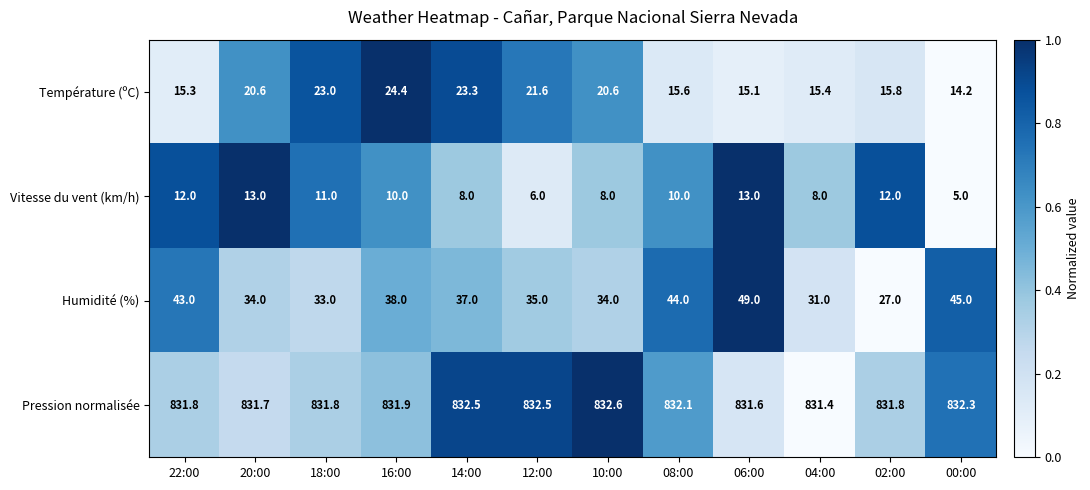

List the series in order of their peak value, lowest first.

Vitesse du vent (km/h), Température (ºC), Humidité (%), Pression normalisée